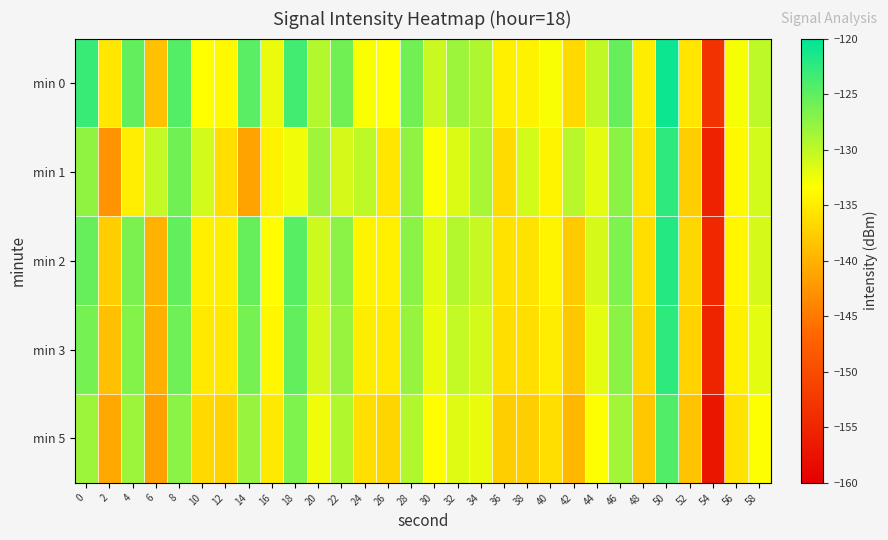

Between 18 and 50, which is larger?

50